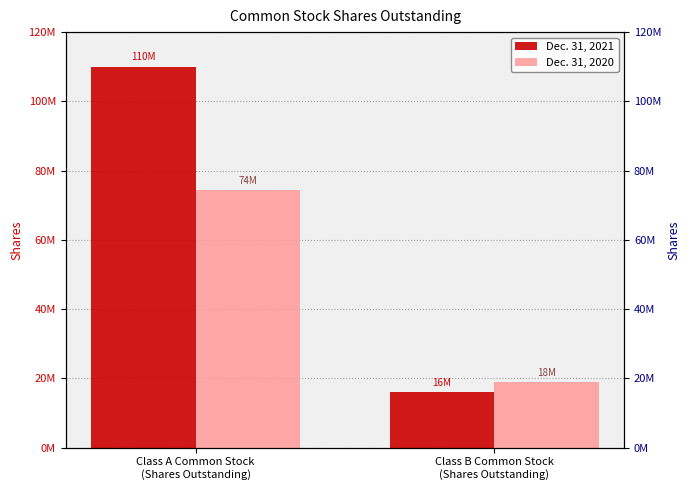

Reading right to left, list all the values displayed in this chart.

Dec. 31, 2021: 16130000	110066000
Dec. 31, 2020: 18977000	74421000